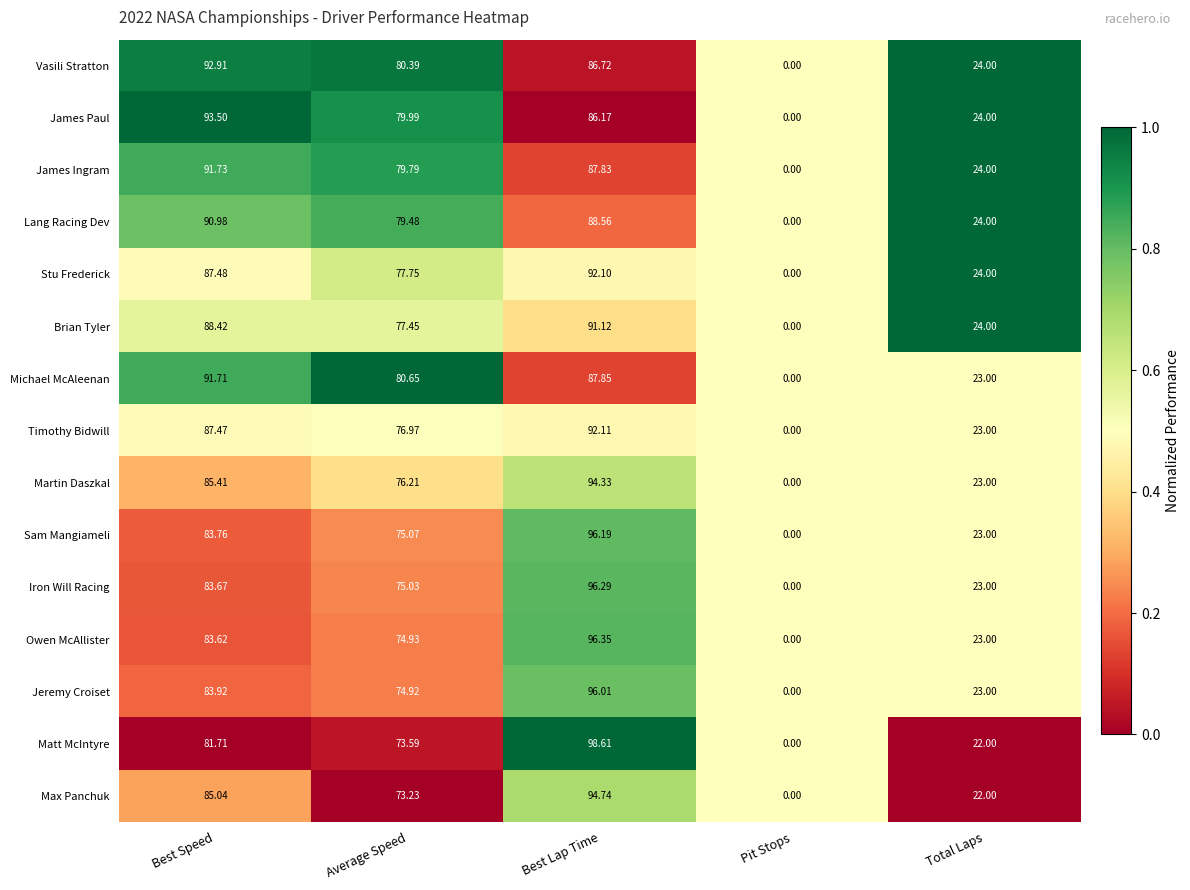

Which series has the largest range (max minus min)?

Matt McIntyre